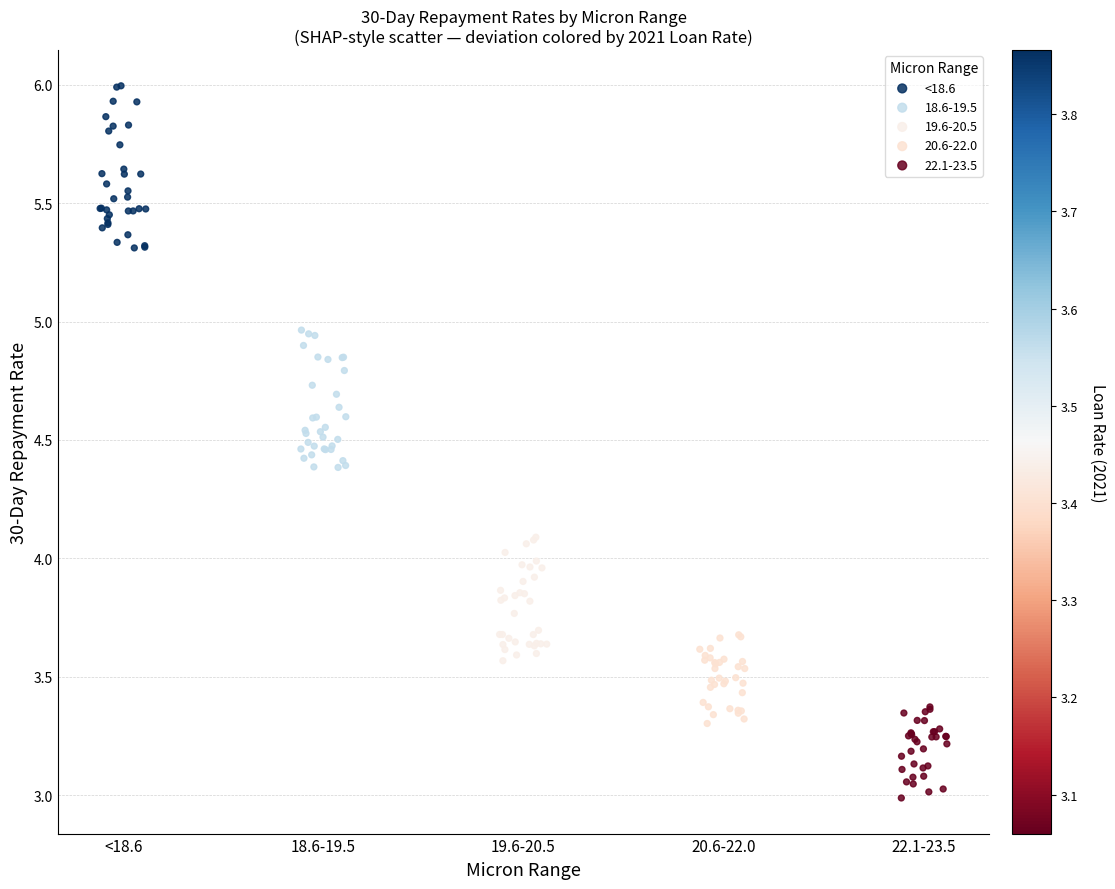

Which series reaches the minimum Y coordinate?

22.1-23.5